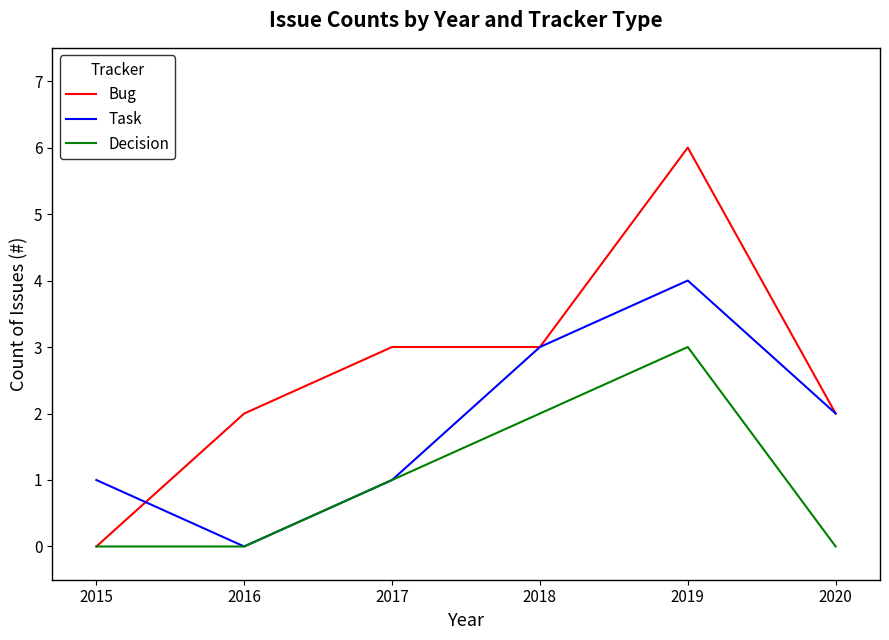

What is the sum of the Bug values at 2015 and 2017?

3